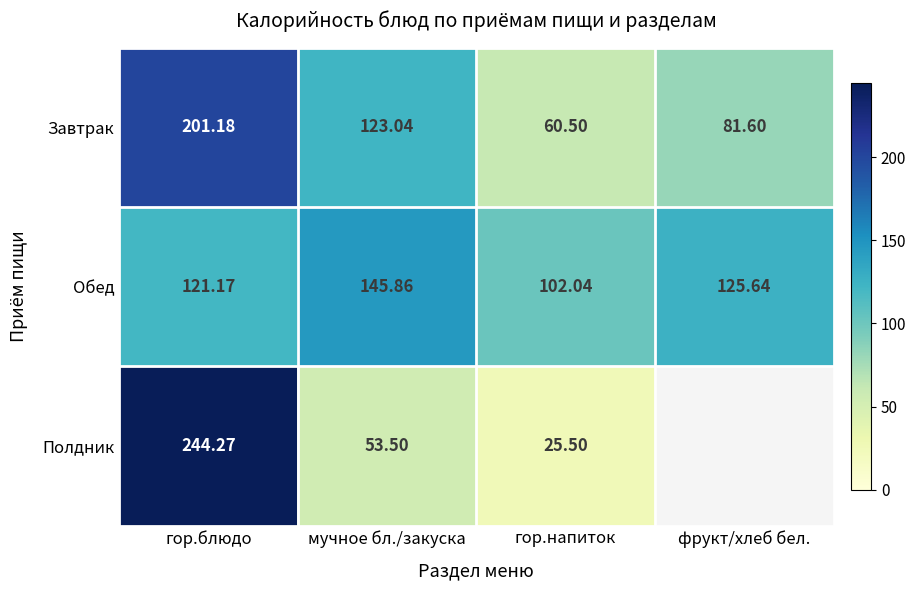

What is the average value of the Завтрак series?

116.6